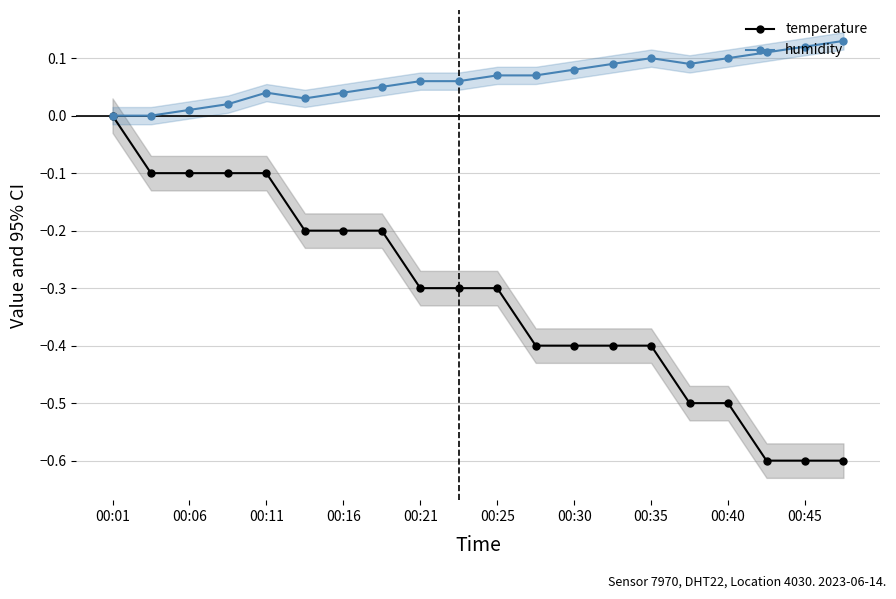

What are all the series names shown in the legend?

temperature, humidity